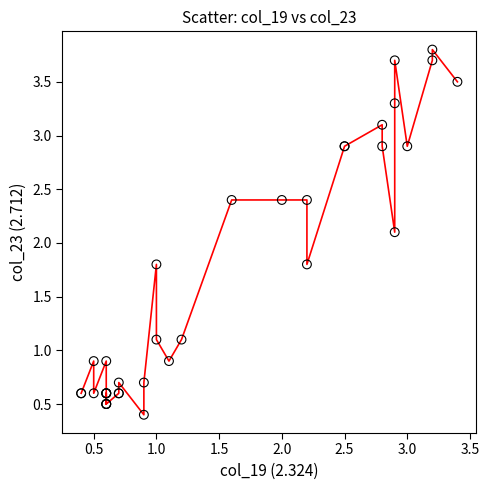

What Y value in the scatter plot is closest to 2?

2.1